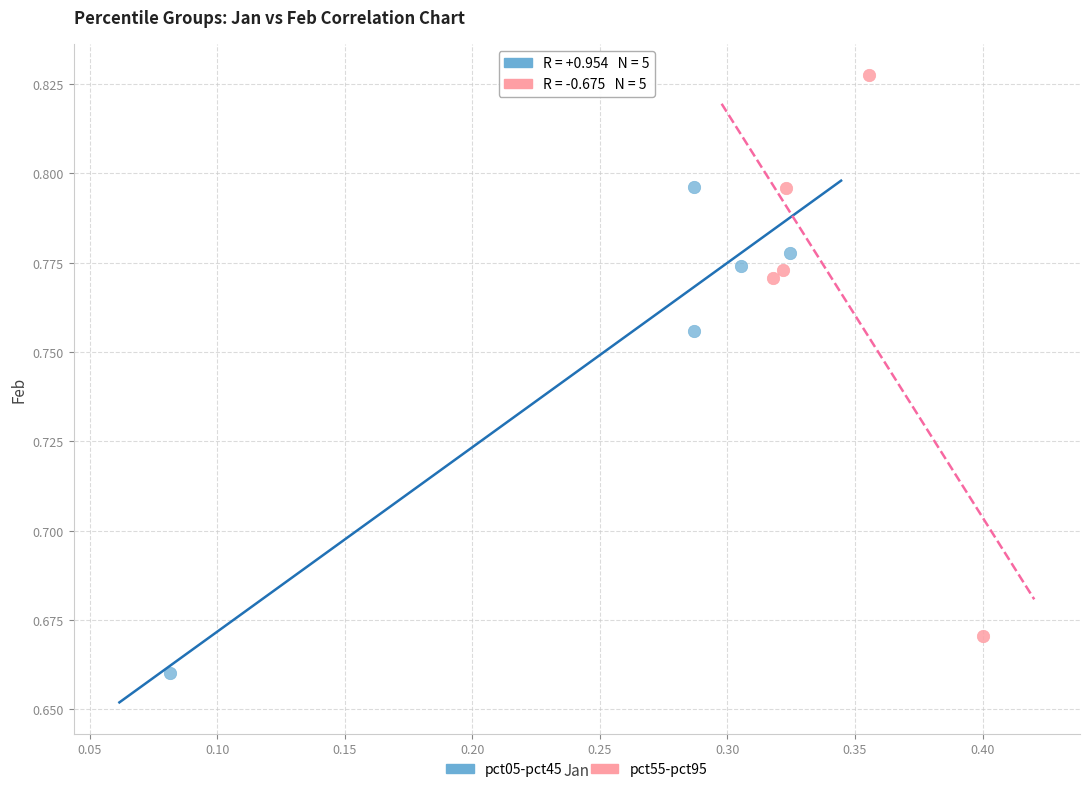

Which series contains the highest Y value?

pct55-pct95